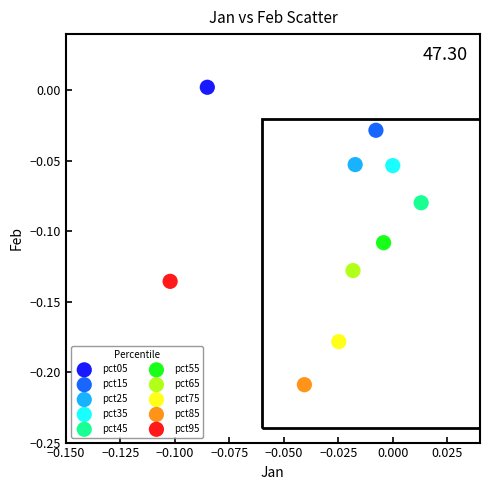

Which series reaches the minimum Y coordinate?

pct85